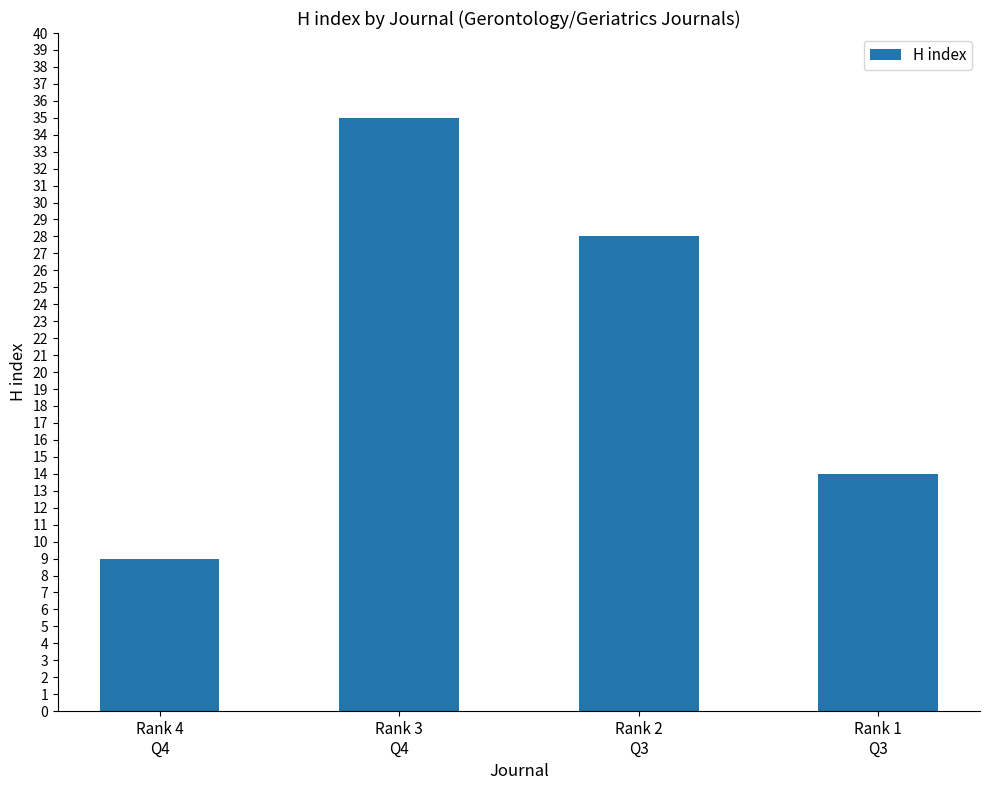

Rank the categories by value from lowest to highest.

Rank 4
Q4, Rank 1
Q3, Rank 2
Q3, Rank 3
Q4